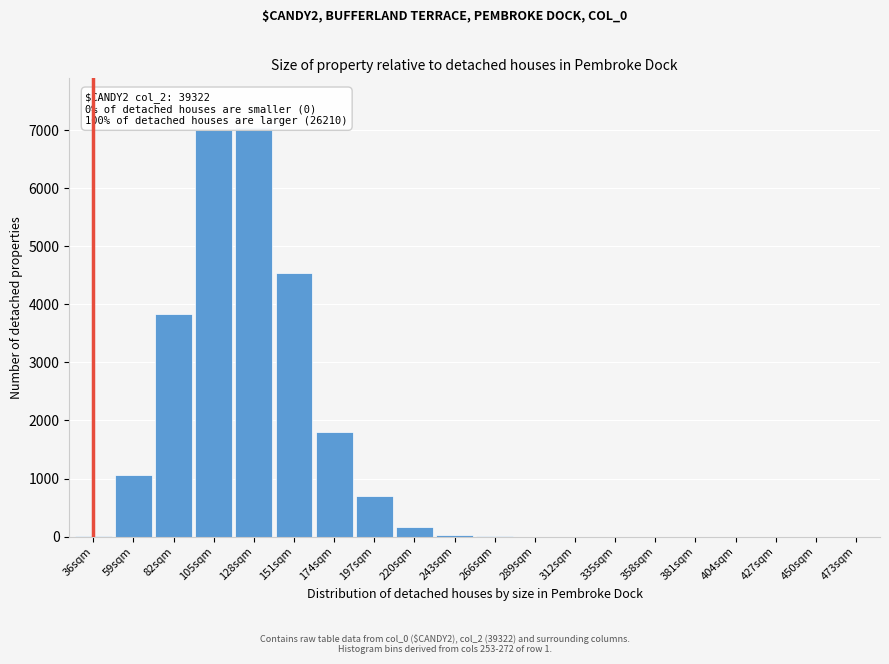

What is the sum of all values?

26210